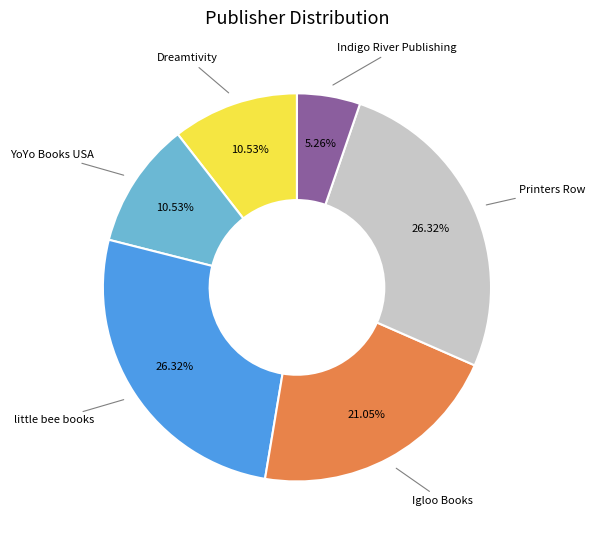

Do Indigo River Publishing and Igloo Books together represent more than half of the pie?

No